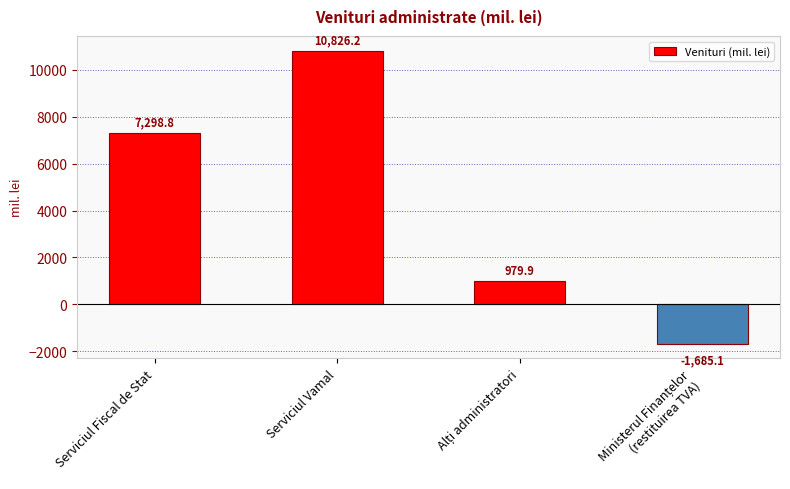

How many values are below zero?

1